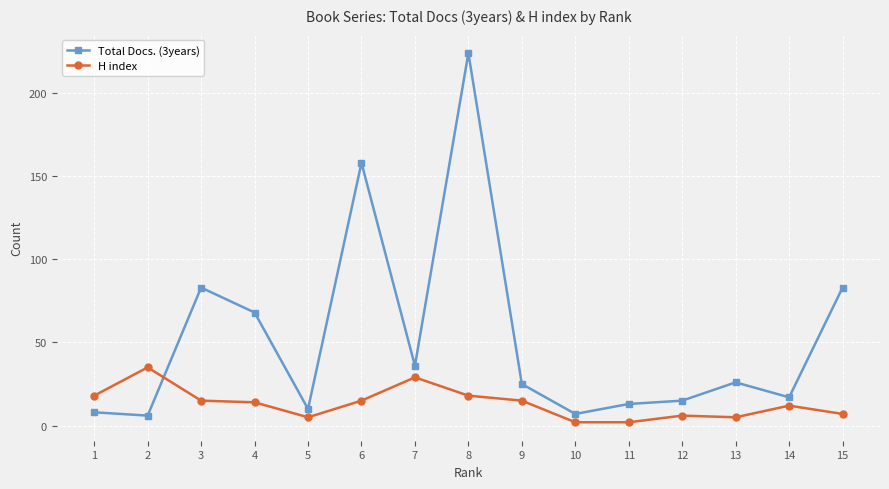

How many lines are shown in the chart?

2